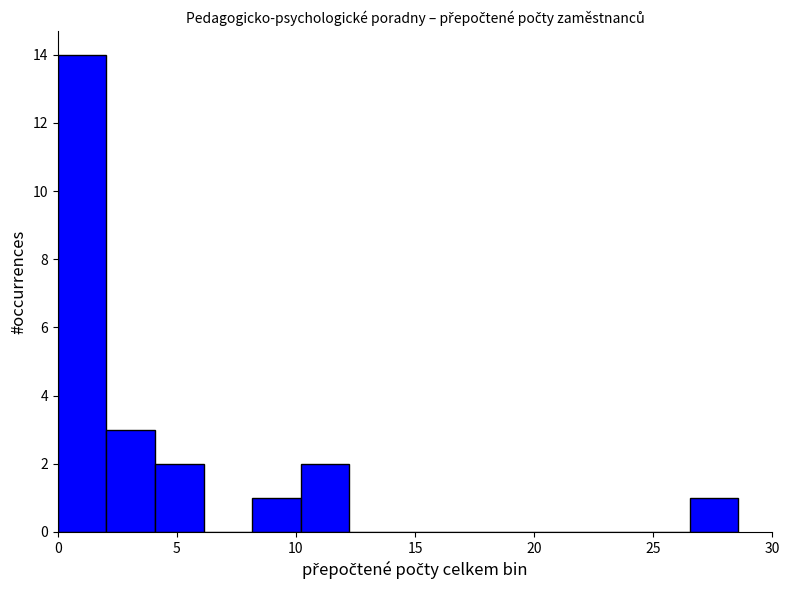

Over which range of the x-axis is the bar tallest?

0.0 to 2.0